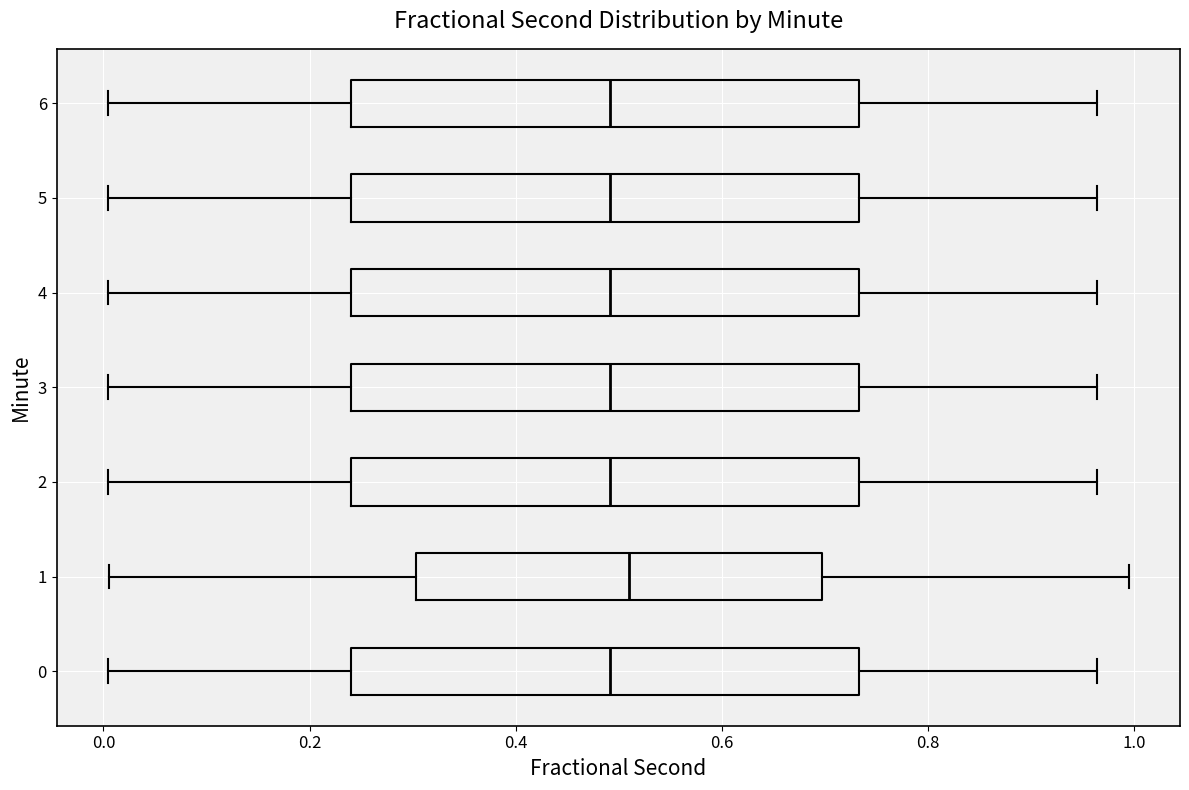

Reading bottom to top, read every box against the x-axis: the position of its median line, the range the box covers, and the ends of its whiskers. The values are not printed on the chart, so give them approximately, as read against the axis.

0: median 0.50, box 0.24 to 0.74, whiskers 0.00 to 0.96
1: median 0.52, box 0.30 to 0.70, whiskers 0.00 to 1.00
2: median 0.50, box 0.24 to 0.74, whiskers 0.00 to 0.96
3: median 0.50, box 0.24 to 0.74, whiskers 0.00 to 0.96
4: median 0.50, box 0.24 to 0.74, whiskers 0.00 to 0.96
5: median 0.50, box 0.24 to 0.74, whiskers 0.00 to 0.96
6: median 0.50, box 0.24 to 0.74, whiskers 0.00 to 0.96